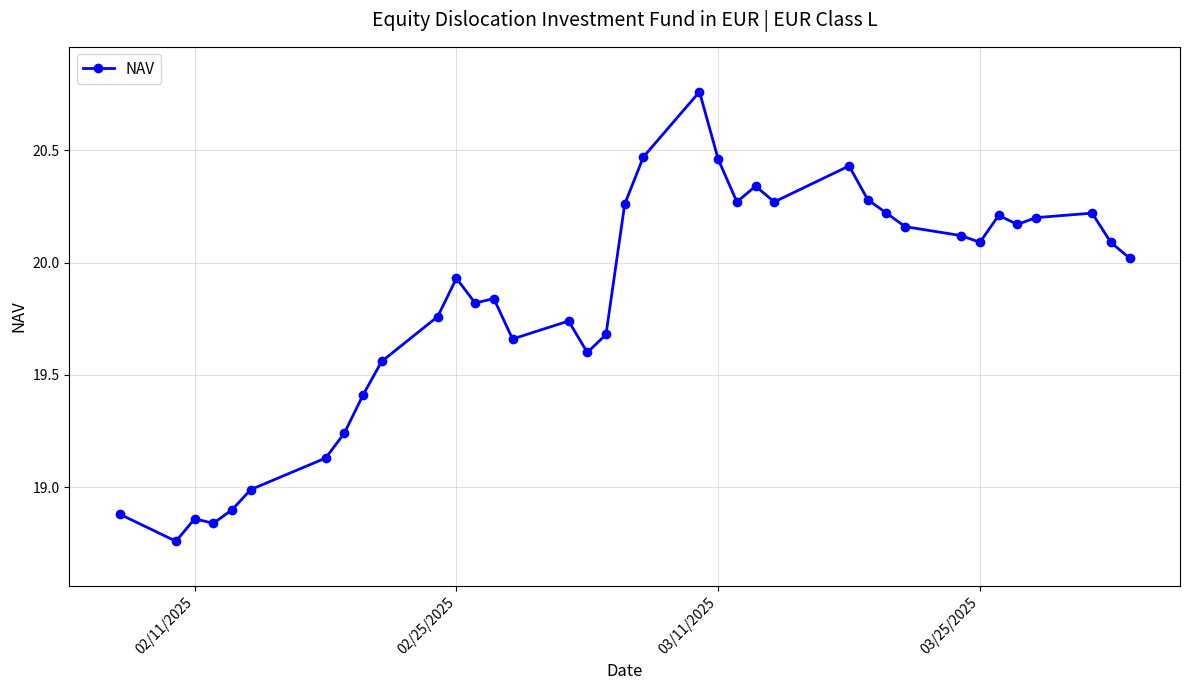

True or false: the data has more than 1 interior local peaks.

True